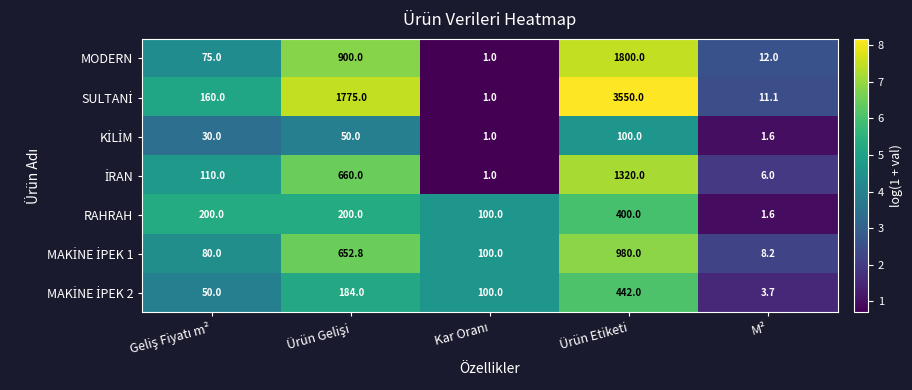

The value of RAHRAH at M² is 2.3. True or false?

False